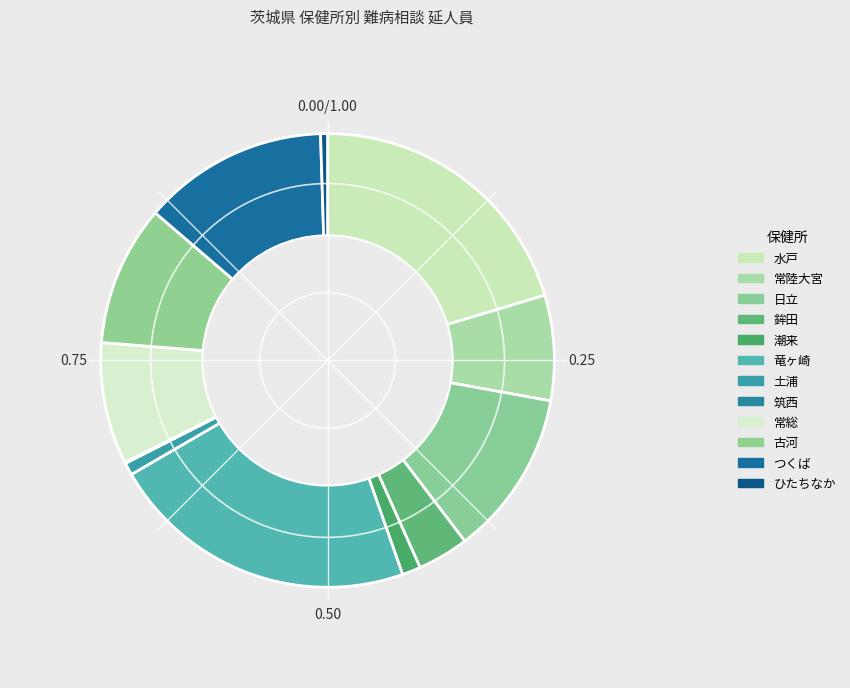

Between 常陸大宮 and ひたちなか, which is larger?

常陸大宮